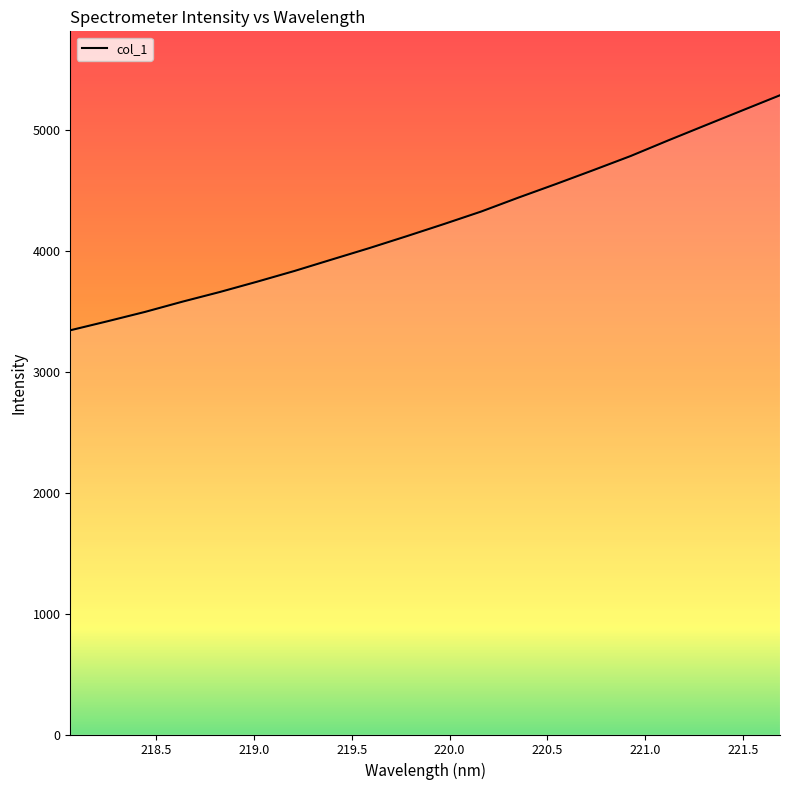

What is the greatest value displayed?

5283.7